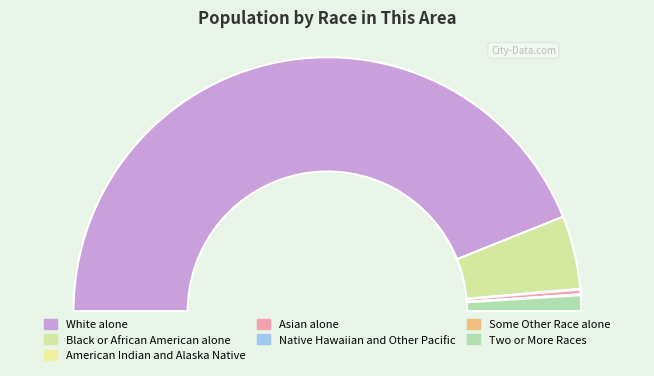

To the nearest percent, what is the difference between the Asian alone and Native Hawaiian and Other Pacific slice percentages?

1%